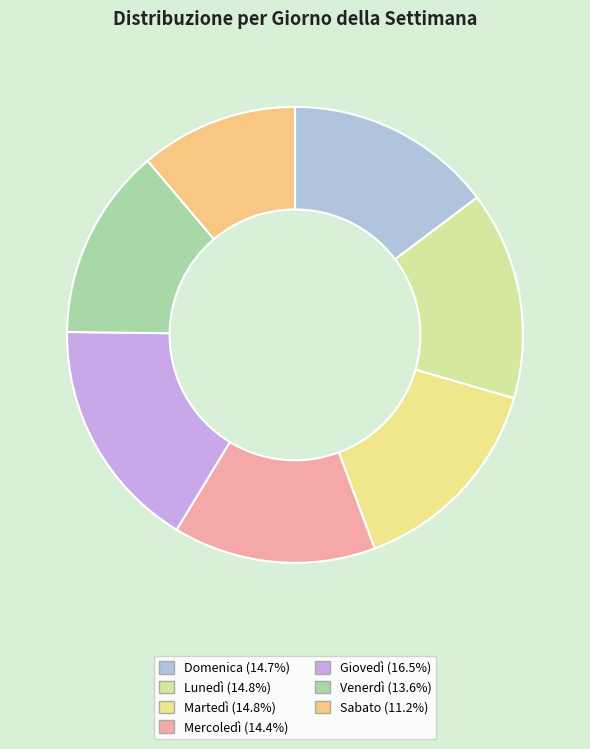

Combined, what portion of the pie is Sabato and Mercoledì?

25.6%